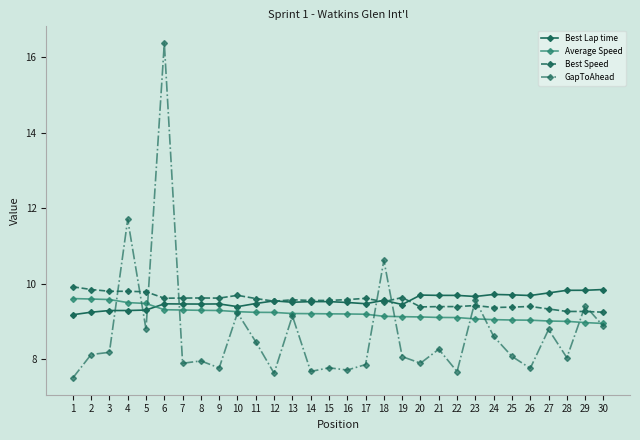

Is the value of GapToAhead at 12 greater than the value of Average Speed at 4?

No